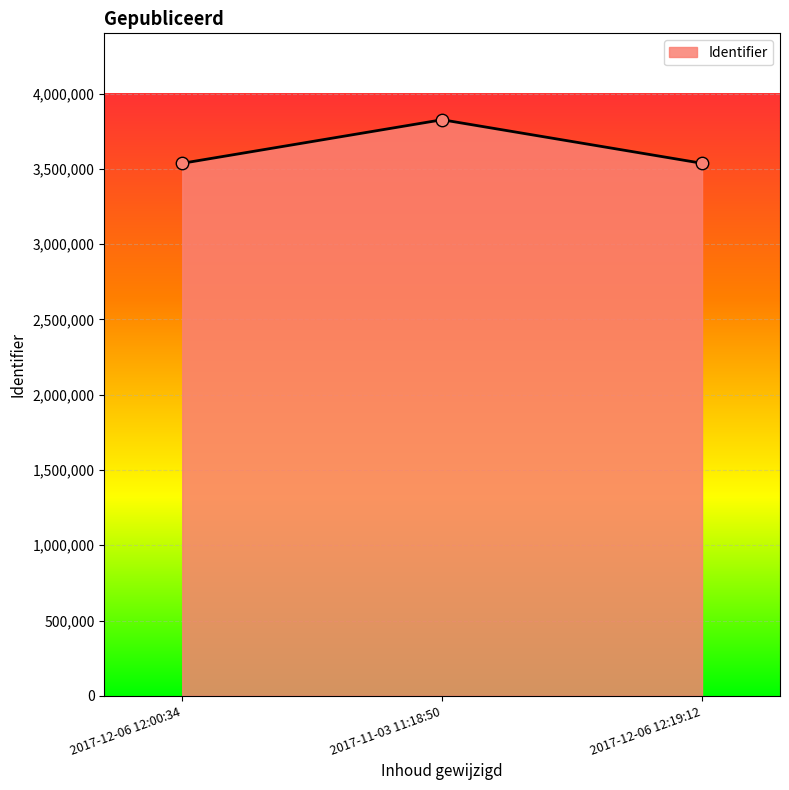

What is the ratio of the value at 2017-12-06 12:19:12 to the value at 2017-12-06 12:00:34?

1.0